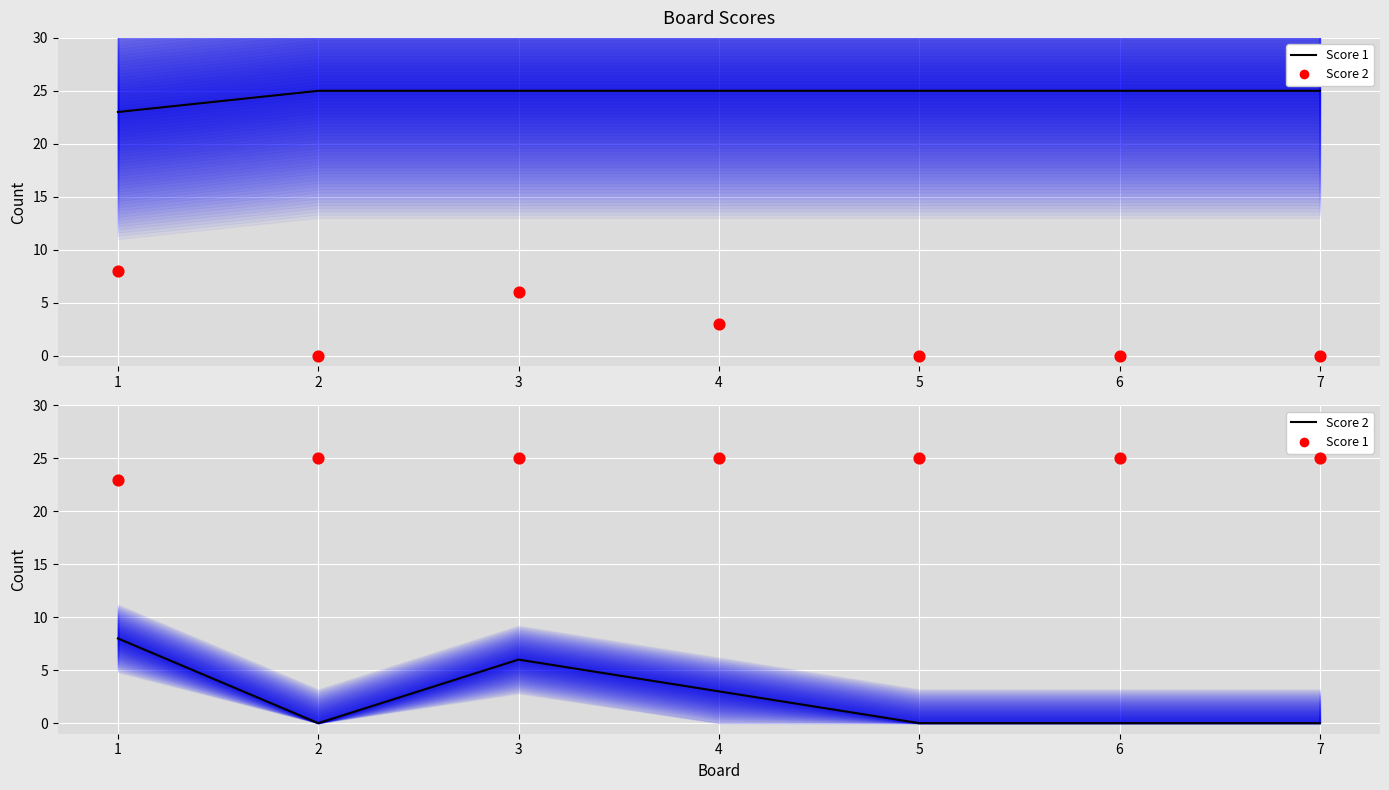

At how many categories does at least one series exceed 5?

7